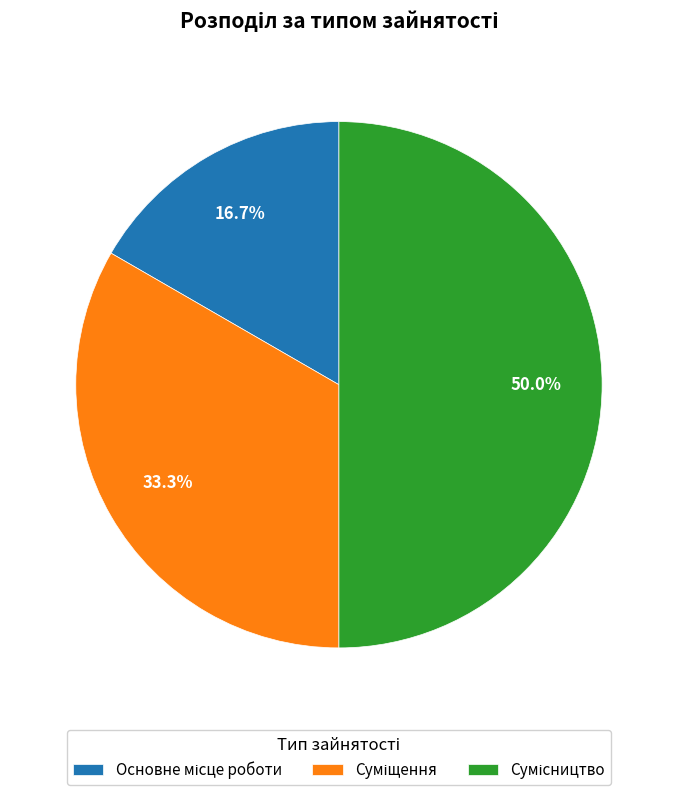

What percentage is the Основне місце роботи slice, to the nearest percent?

17%